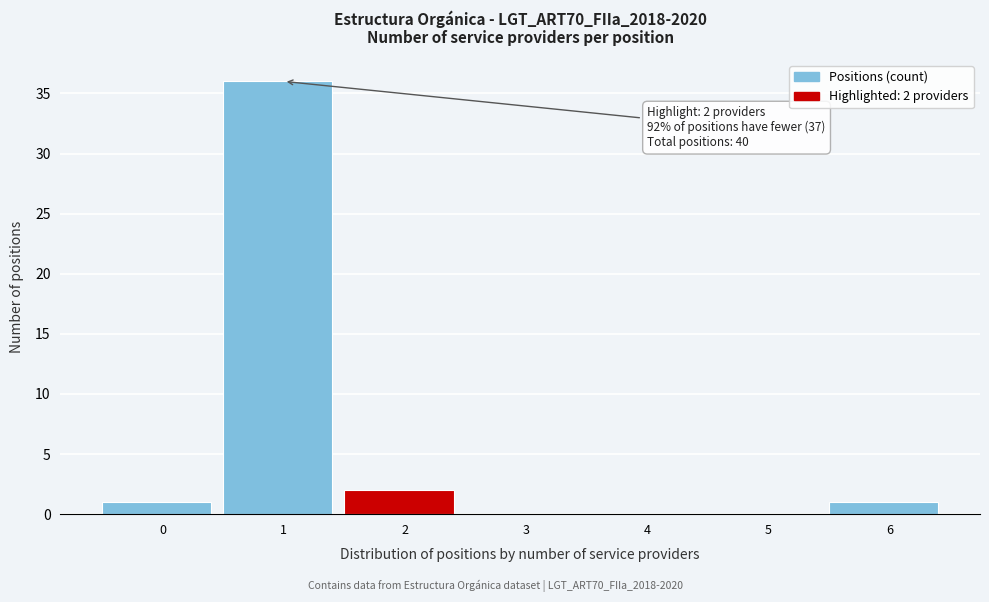

Reading left to right, what are all the values shown in this chart?

0=1	1=36	2=2	3=0	4=0	5=0	6=1